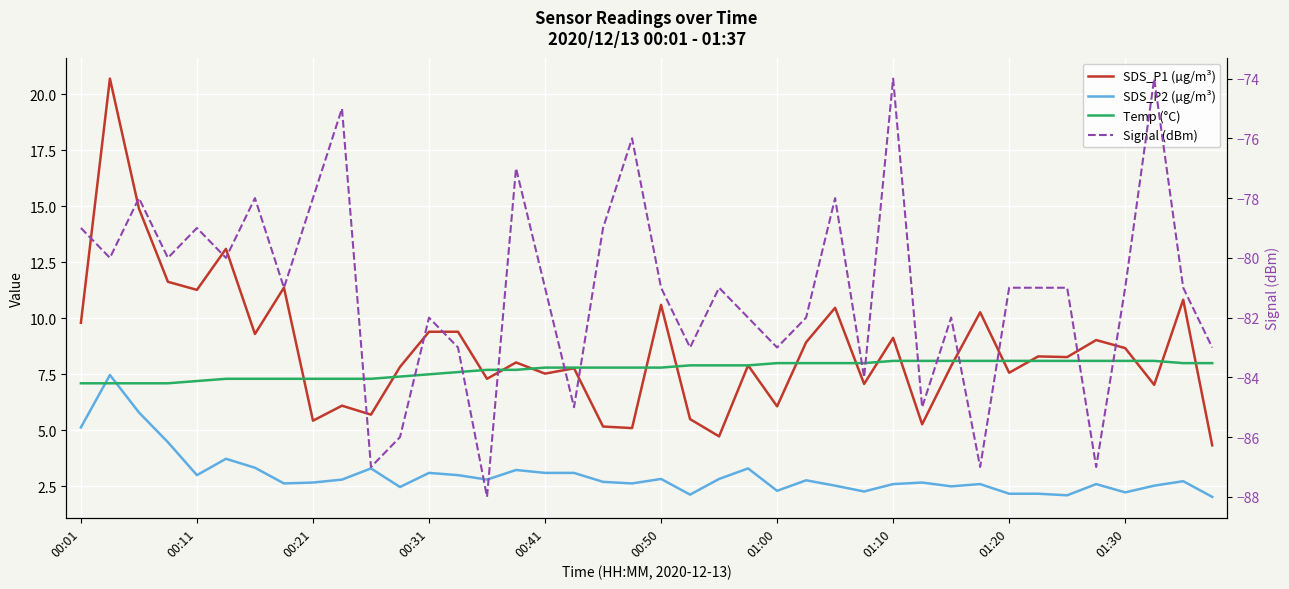

What is the approximate value of SDS_P1 (µg/m³) at 01:20?

7.6